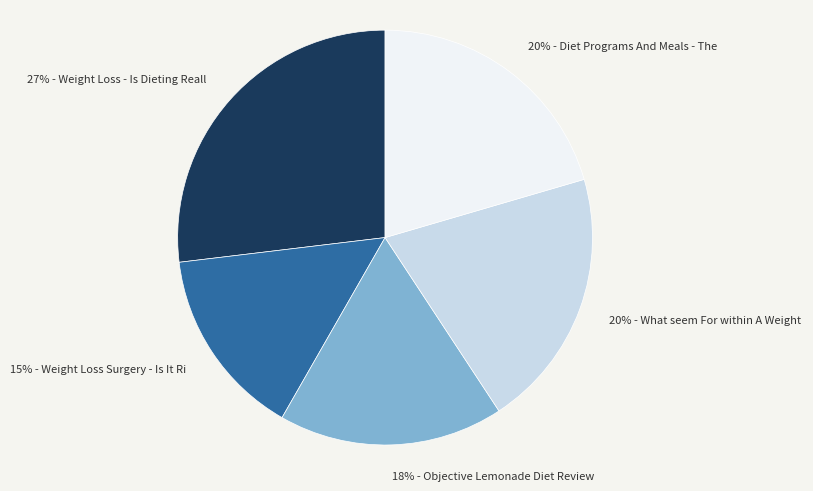

How many slices are in this pie chart?

5